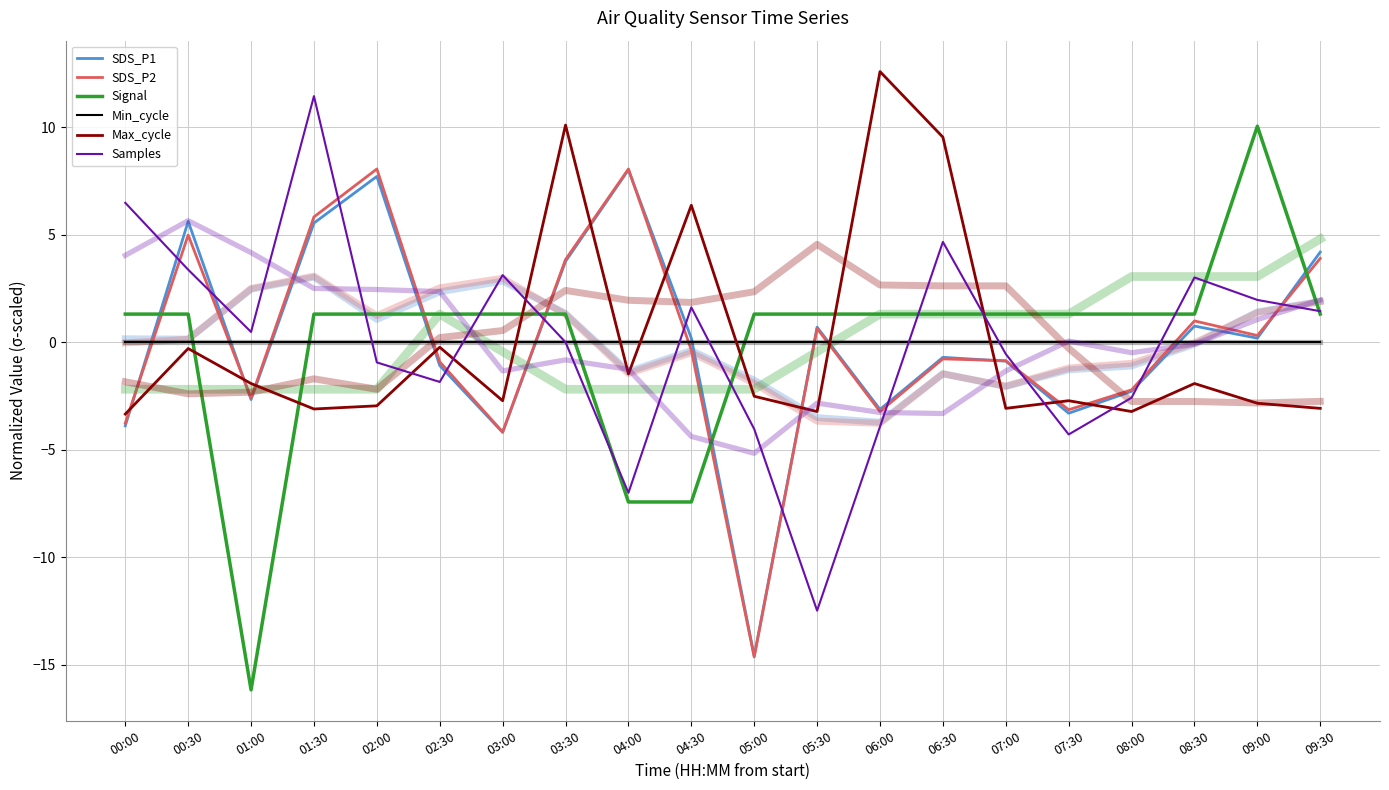

How many series are shown in this chart?

6